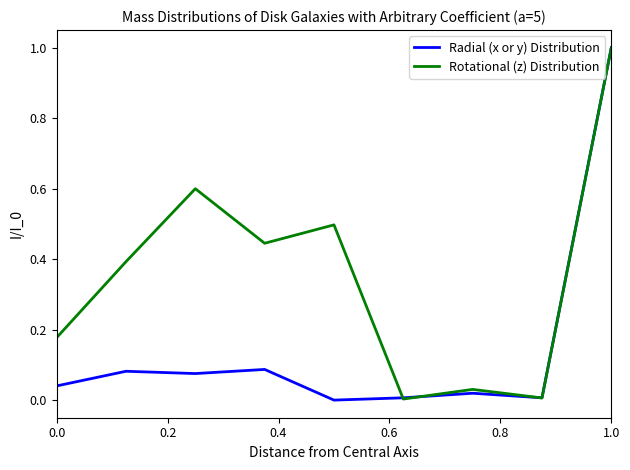

Which series has the largest total across all categories?

Rotational (z) Distribution